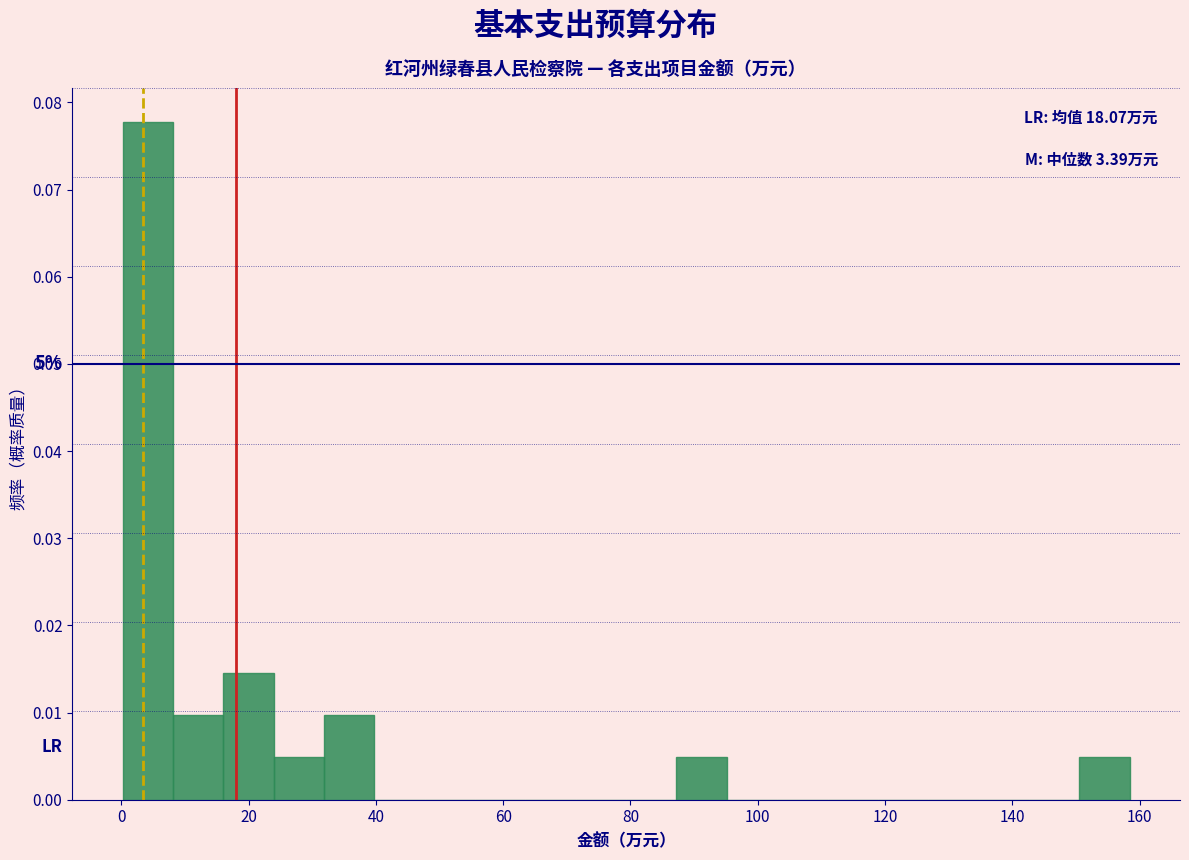

Read against the x-axis, roughly where is the centre of the tallest bar?

4